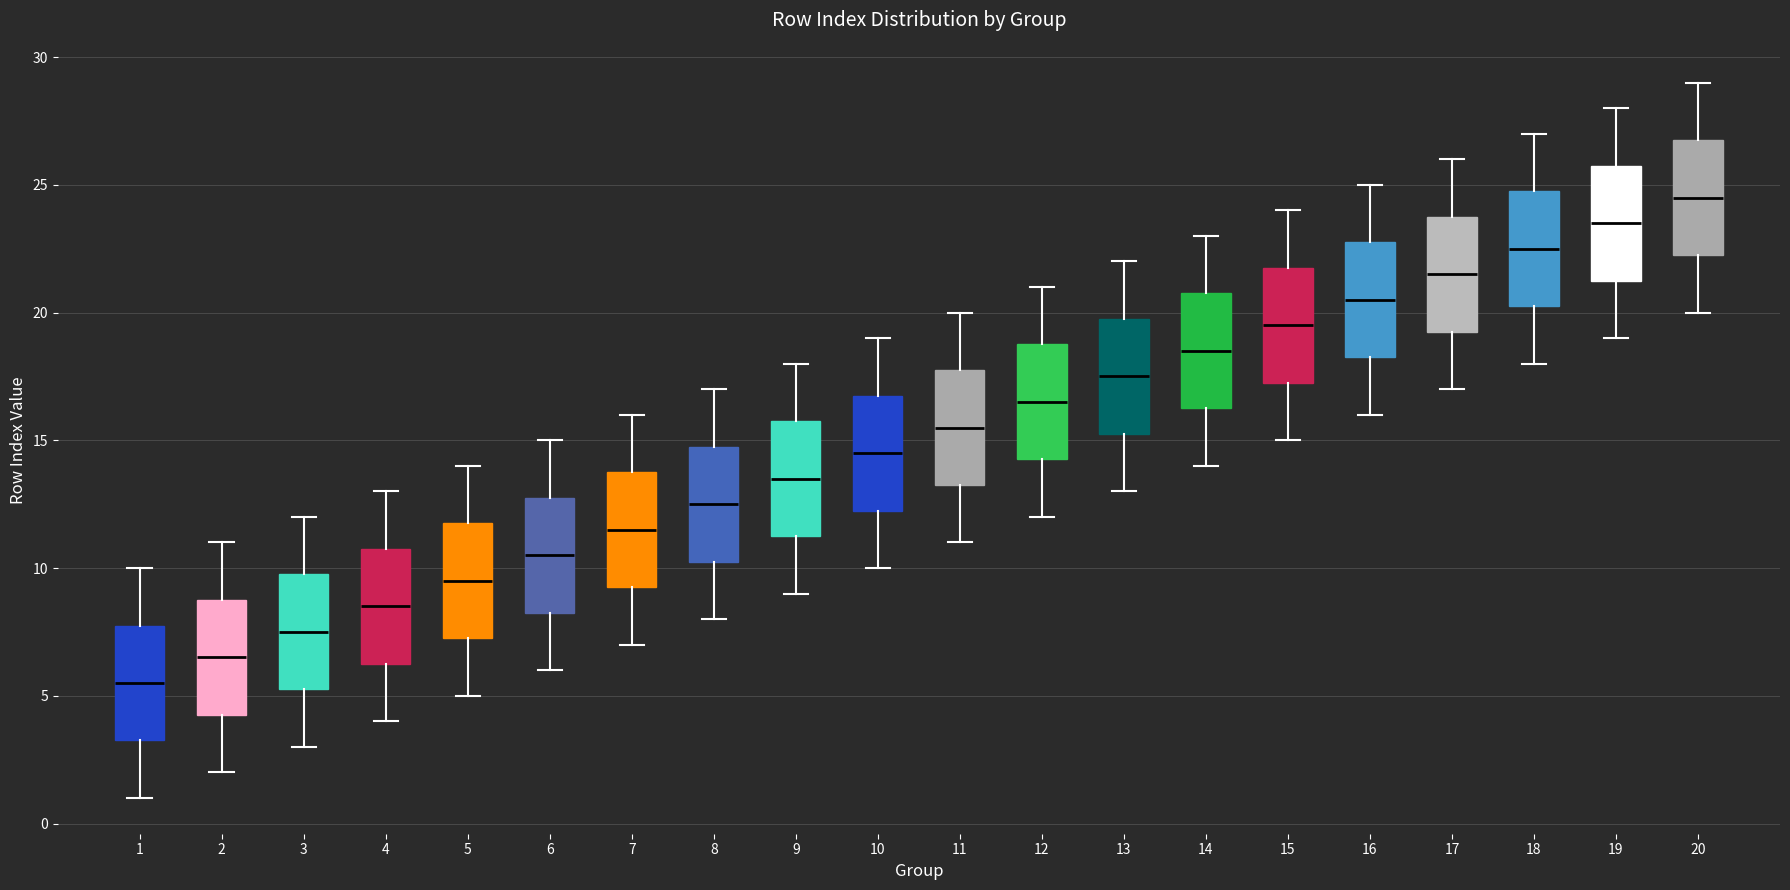

Which box has the highest median line?

20